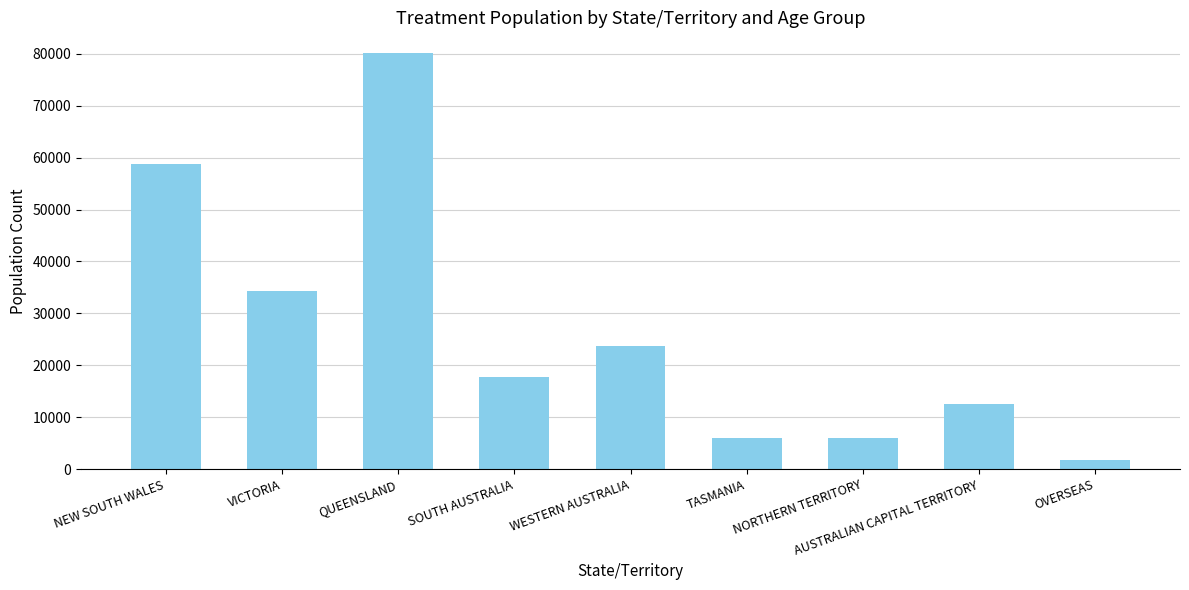

How many values are below 17793?

4